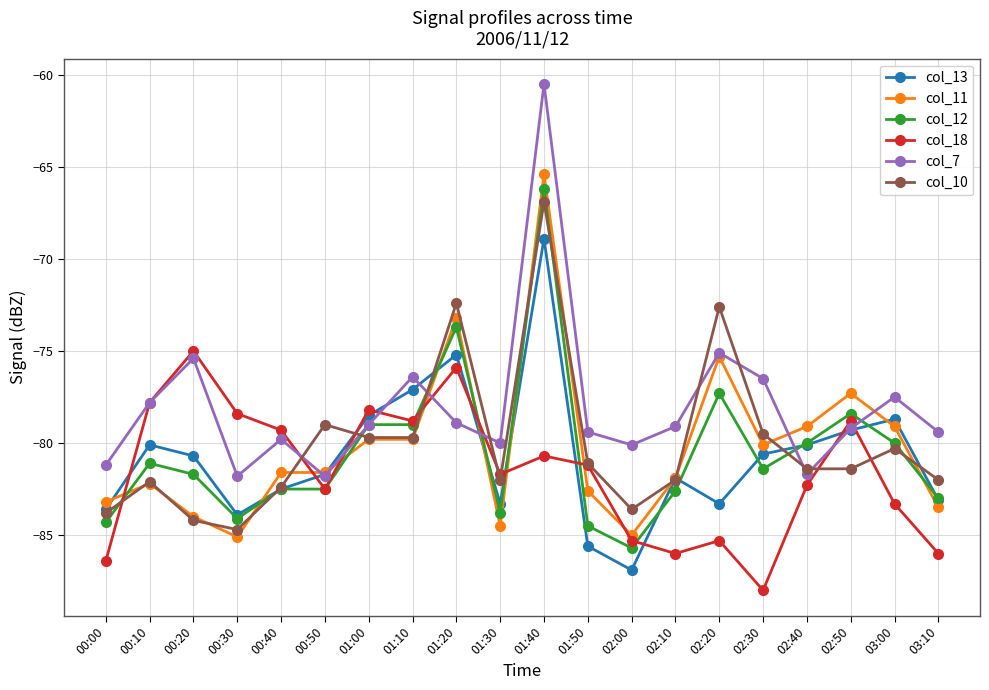

What is the smallest value displayed?

-88.0